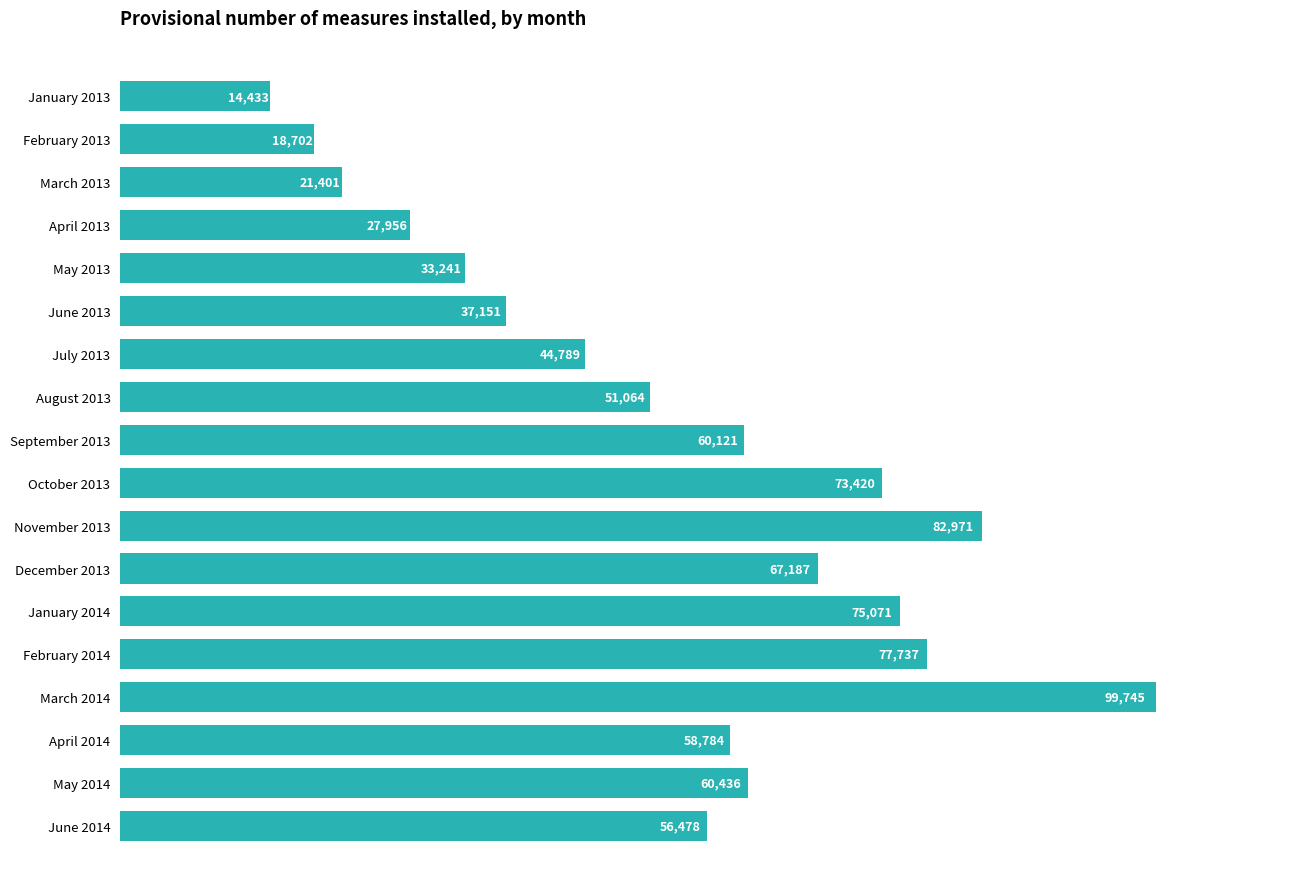

What is the approximate value at May 2013, to the nearest 10?

33240